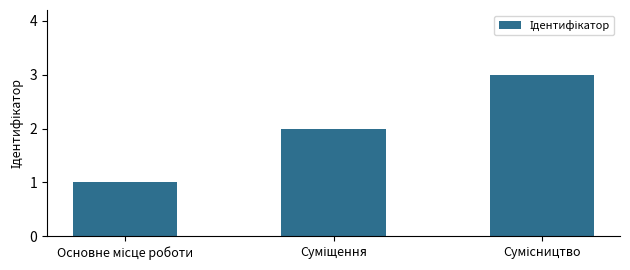

Are the bars grouped side by side (vs. stacked)?

No